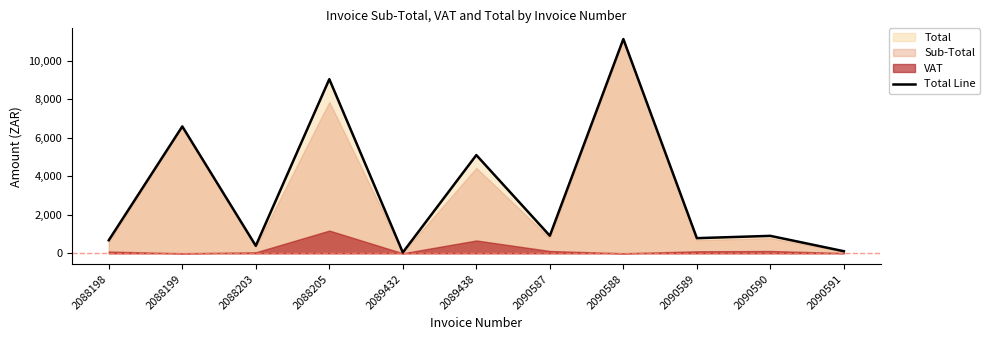

Rank the categories by value from lowest to highest.

2089432, 2090591, 2088203, 2088198, 2090589, 2090590, 2090587, 2089438, 2088199, 2088205, 2090588